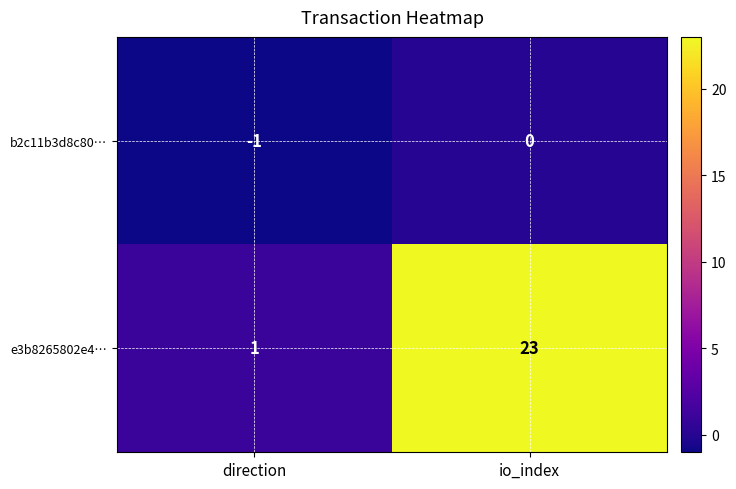

List the labels in order of b2c11b3d8c80… value, smallest first.

direction, io_index